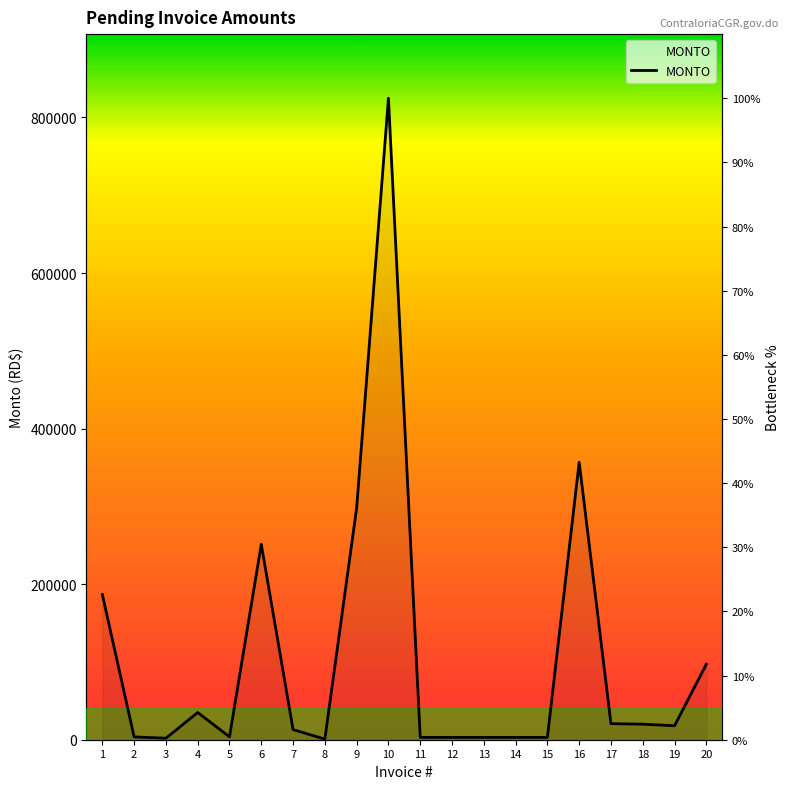

The value at 9 is 56.7. True or false?

False